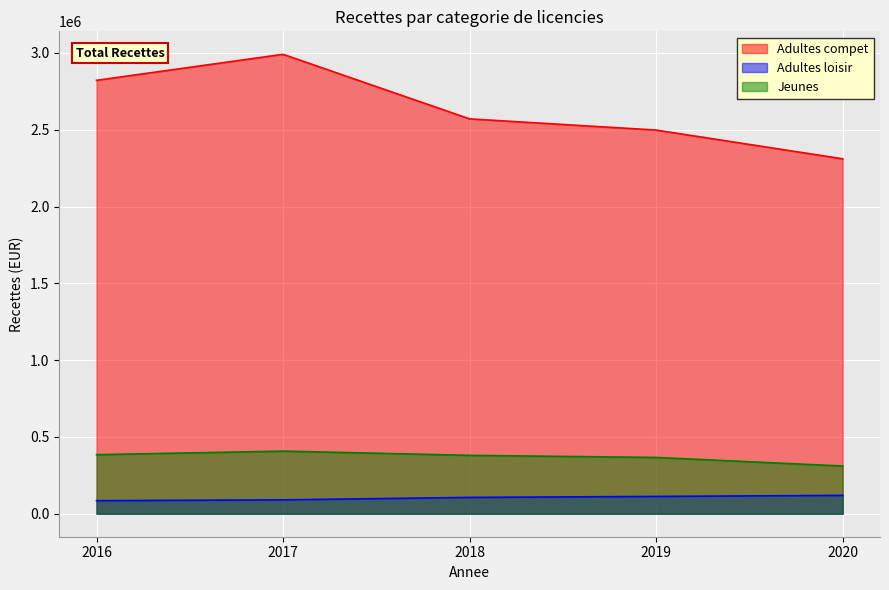

Between 2018 and 2019, which series saw the biggest shift?

Adultes compet